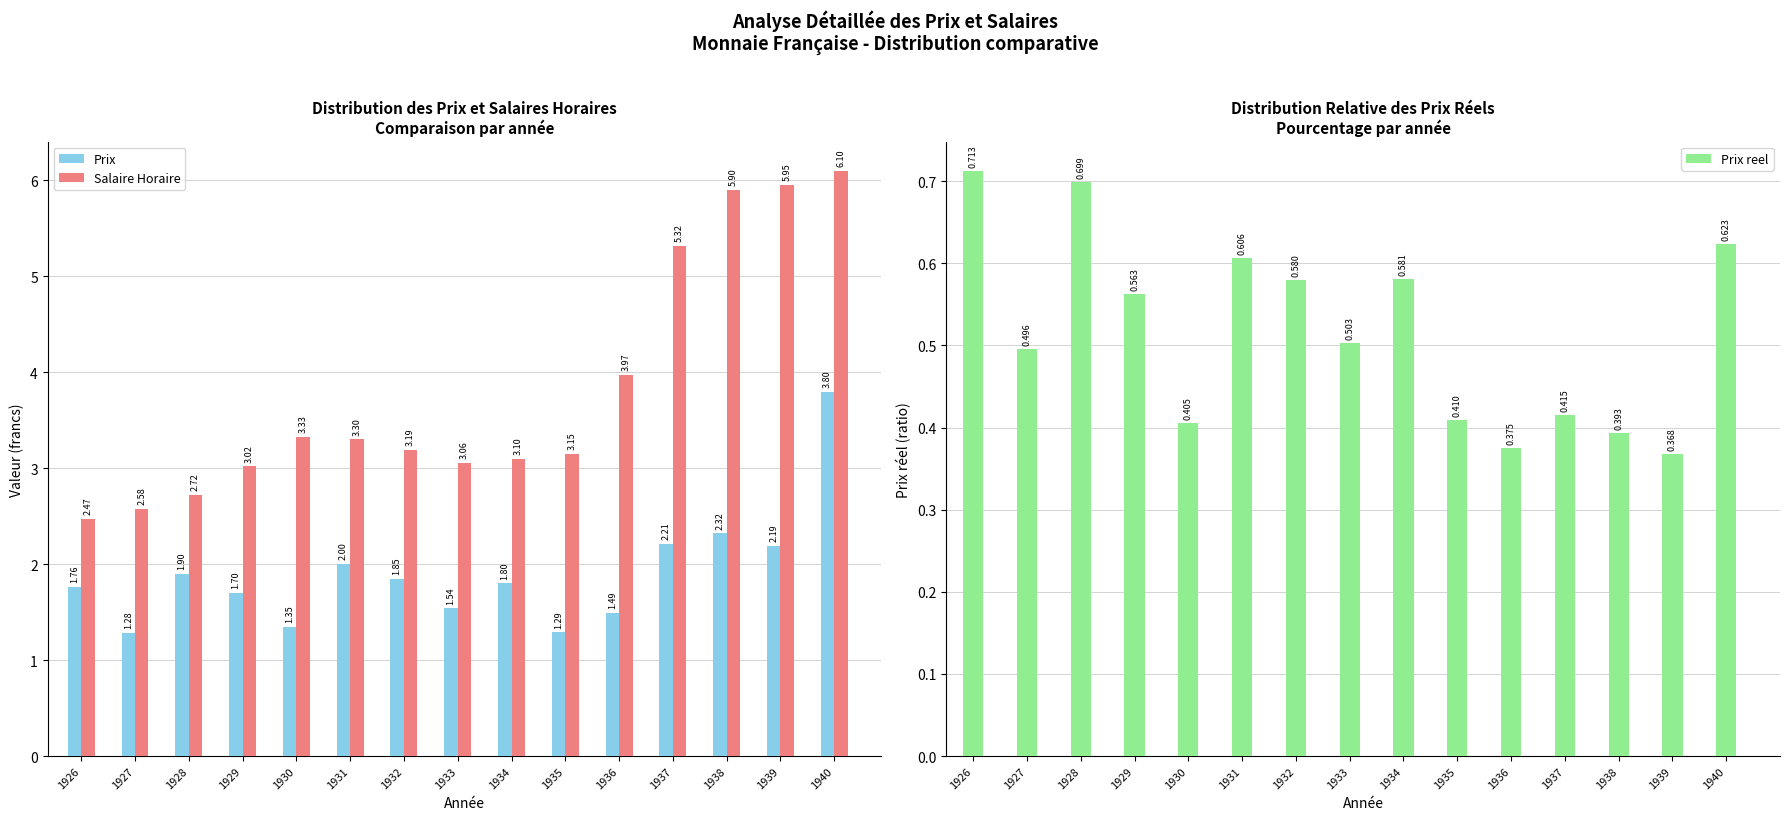

Is the value of Prix reel at 1938 greater than the value of Salaire Horaire at 1926?

No